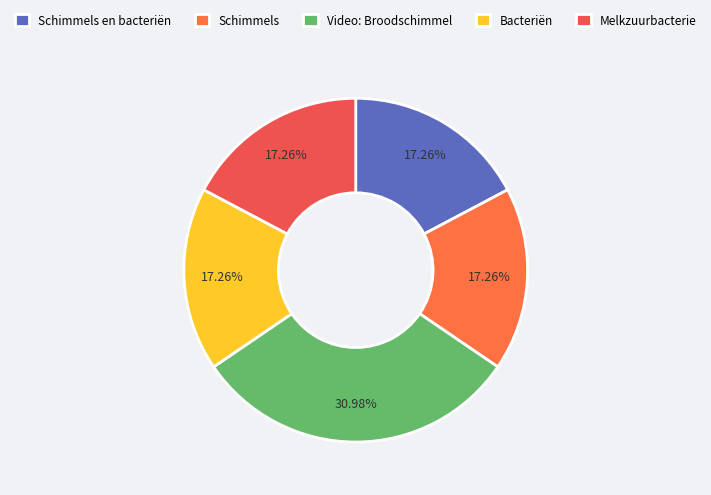

Count the number of slices in the pie.

5